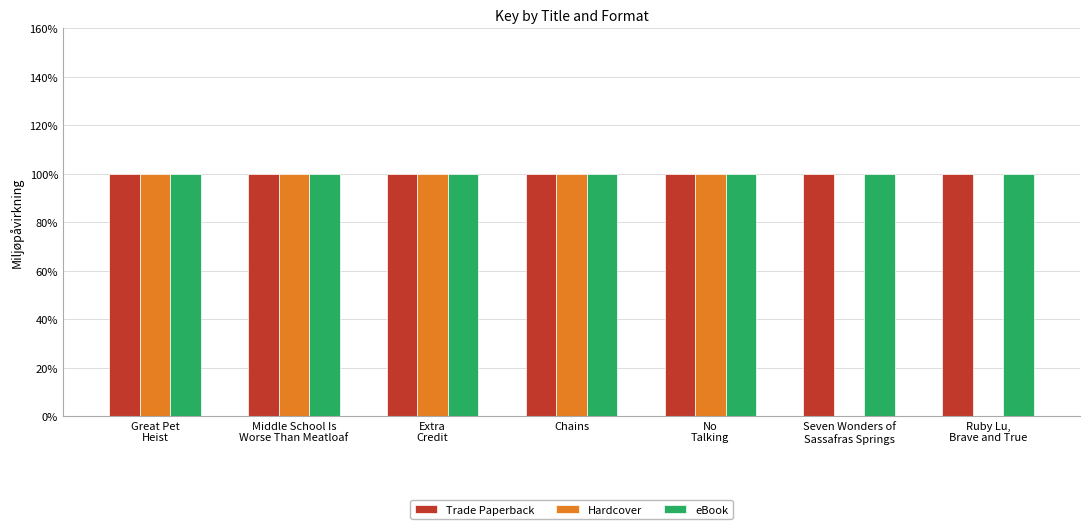

What is the sum of all Trade Paperback values?

700